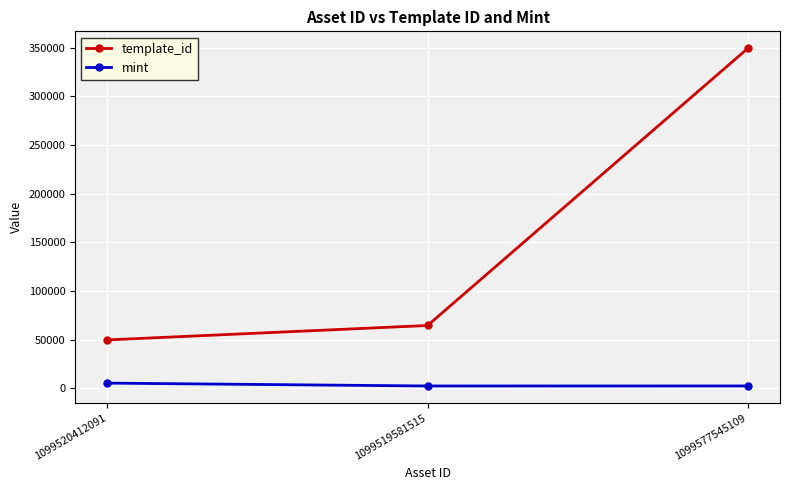

What is the minimum value for template_id?

49849